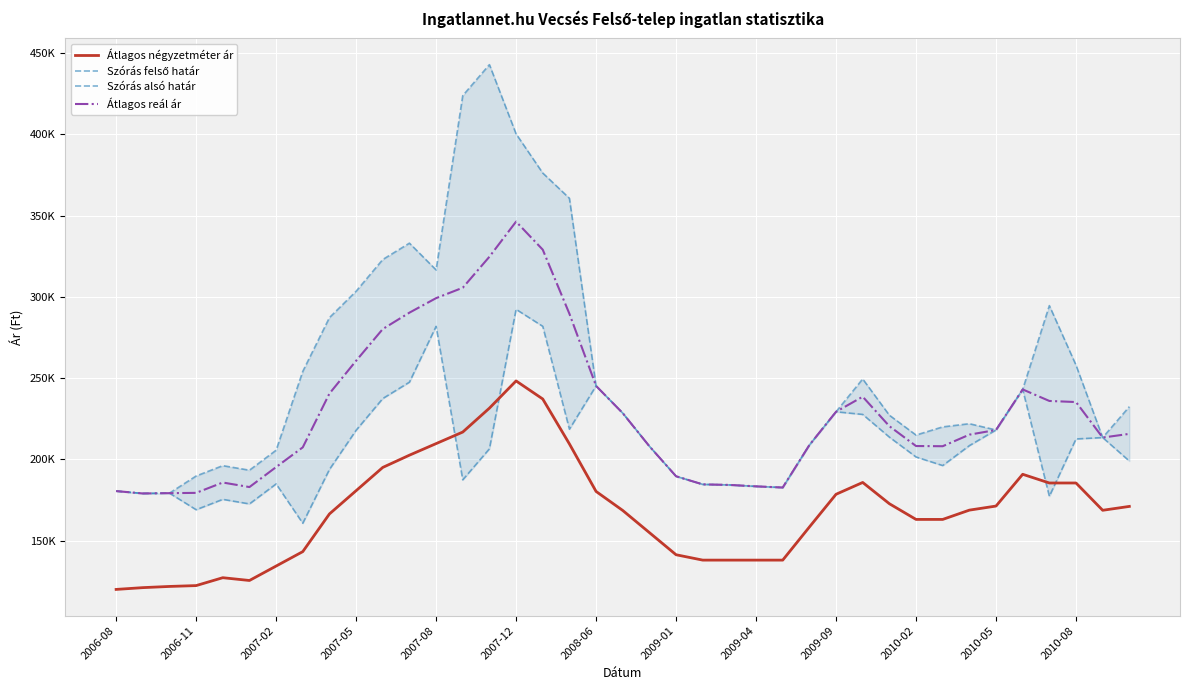

At which category does the chart reach its minimum across all series?

2006-08